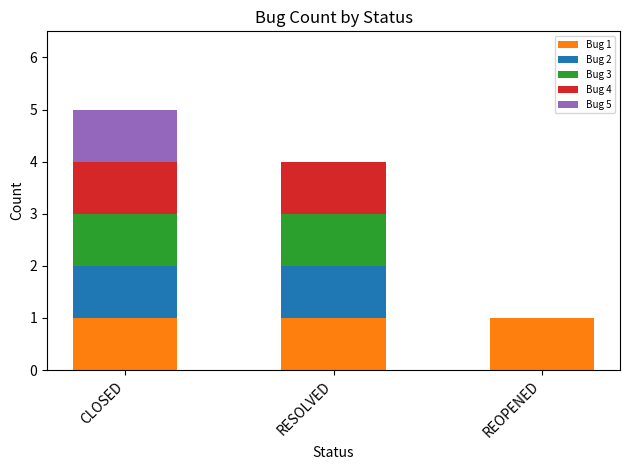

Reading left to right, list the values for the Bug 1 series.

CLOSED=1	RESOLVED=1	REOPENED=1